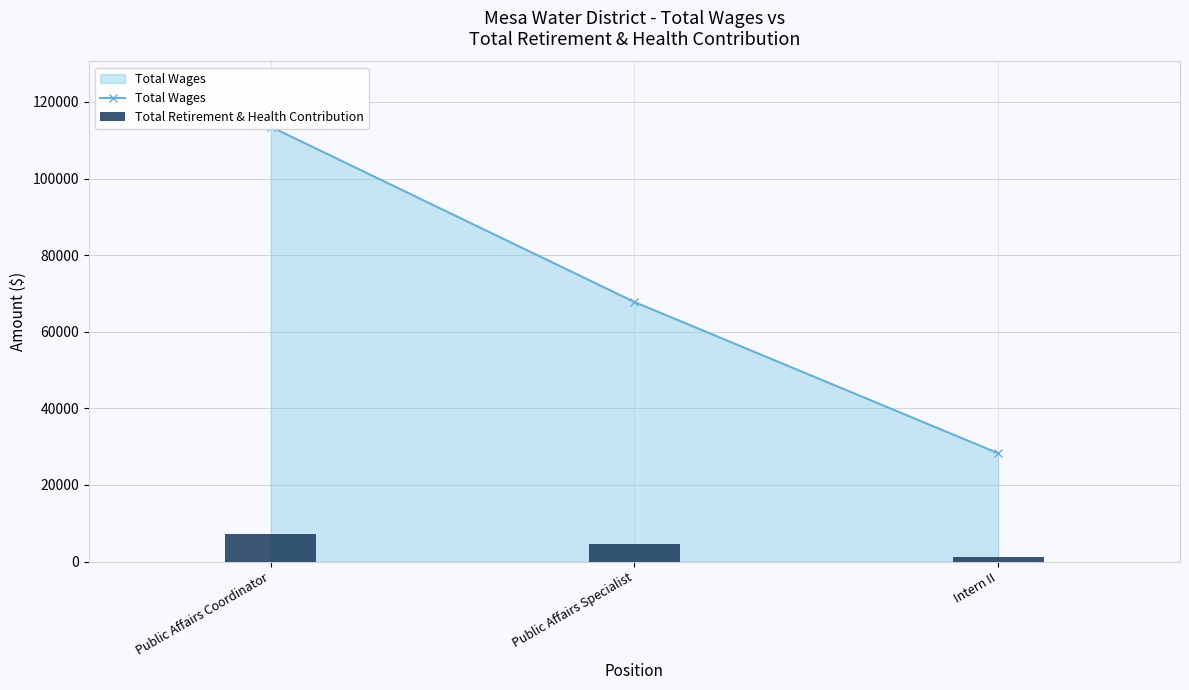

At which category does the chart reach its peak across all series?

Public Affairs Coordinator